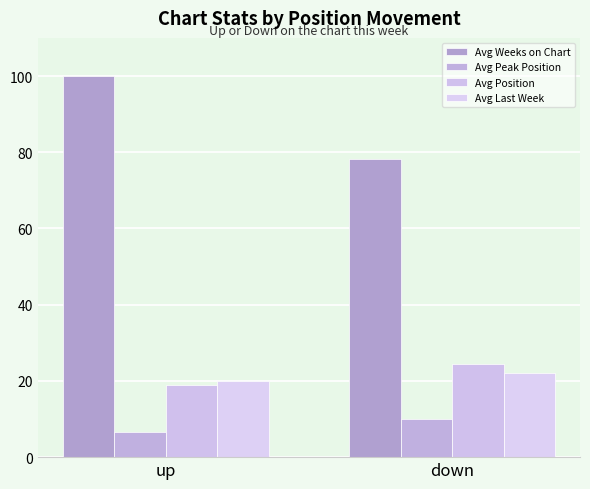

What is the greatest value displayed?

100.0